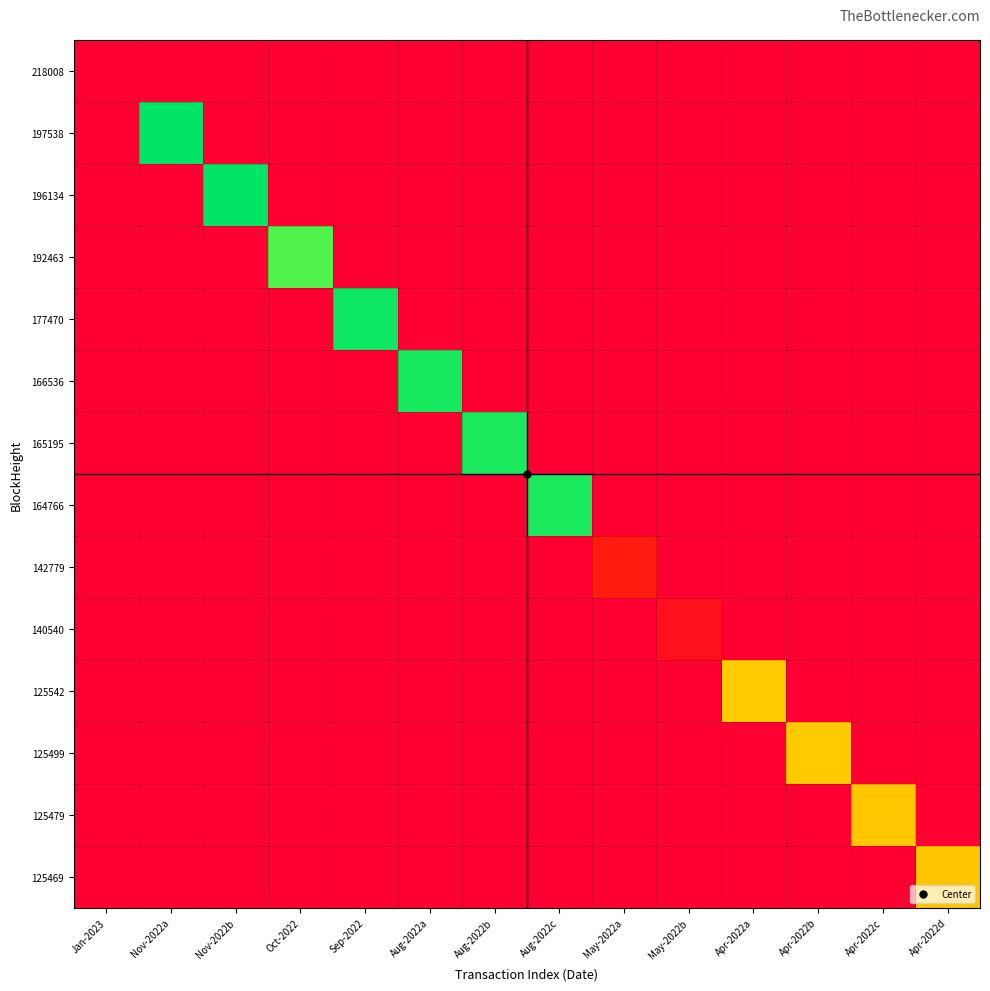

Reading left to right, what are all the values shown in this chart?

218008: Jan-2023=0.0	Nov-2022a=0.0	Nov-2022b=0.0	Oct-2022=0.0	Sep-2022=0.0	Aug-2022a=0.0	Aug-2022b=0.0	Aug-2022c=0.0	May-2022a=0.0	May-2022b=0.0	Apr-2022a=0.0	Apr-2022b=0.0	Apr-2022c=0.0	Apr-2022d=0.0
197538: Jan-2023=0.0	Nov-2022a=7.9	Nov-2022b=0.0	Oct-2022=0.0	Sep-2022=0.0	Aug-2022a=0.0	Aug-2022b=0.0	Aug-2022c=0.0	May-2022a=0.0	May-2022b=0.0	Apr-2022a=0.0	Apr-2022b=0.0	Apr-2022c=0.0	Apr-2022d=0.0
196134: Jan-2023=0.0	Nov-2022a=0.0	Nov-2022b=7.9	Oct-2022=0.0	Sep-2022=0.0	Aug-2022a=0.0	Aug-2022b=0.0	Aug-2022c=0.0	May-2022a=0.0	May-2022b=0.0	Apr-2022a=0.0	Apr-2022b=0.0	Apr-2022c=0.0	Apr-2022d=0.0
192463: Jan-2023=0.0	Nov-2022a=0.0	Nov-2022b=0.0	Oct-2022=7.1	Sep-2022=0.0	Aug-2022a=0.0	Aug-2022b=0.0	Aug-2022c=0.0	May-2022a=0.0	May-2022b=0.0	Apr-2022a=0.0	Apr-2022b=0.0	Apr-2022c=0.0	Apr-2022d=0.0
177470: Jan-2023=0.0	Nov-2022a=0.0	Nov-2022b=0.0	Oct-2022=0.0	Sep-2022=7.7	Aug-2022a=0.0	Aug-2022b=0.0	Aug-2022c=0.0	May-2022a=0.0	May-2022b=0.0	Apr-2022a=0.0	Apr-2022b=0.0	Apr-2022c=0.0	Apr-2022d=0.0
166536: Jan-2023=0.0	Nov-2022a=0.0	Nov-2022b=0.0	Oct-2022=0.0	Sep-2022=0.0	Aug-2022a=7.6	Aug-2022b=0.0	Aug-2022c=0.0	May-2022a=0.0	May-2022b=0.0	Apr-2022a=0.0	Apr-2022b=0.0	Apr-2022c=0.0	Apr-2022d=0.0
165195: Jan-2023=0.0	Nov-2022a=0.0	Nov-2022b=0.0	Oct-2022=0.0	Sep-2022=0.0	Aug-2022a=0.0	Aug-2022b=7.6	Aug-2022c=0.0	May-2022a=0.0	May-2022b=0.0	Apr-2022a=0.0	Apr-2022b=0.0	Apr-2022c=0.0	Apr-2022d=0.0
164766: Jan-2023=0.0	Nov-2022a=0.0	Nov-2022b=0.0	Oct-2022=0.0	Sep-2022=0.0	Aug-2022a=0.0	Aug-2022b=0.0	Aug-2022c=7.6	May-2022a=0.0	May-2022b=0.0	Apr-2022a=0.0	Apr-2022b=0.0	Apr-2022c=0.0	Apr-2022d=0.0
142779: Jan-2023=0.0	Nov-2022a=0.0	Nov-2022b=0.0	Oct-2022=0.0	Sep-2022=0.0	Aug-2022a=0.0	Aug-2022b=0.0	Aug-2022c=0.0	May-2022a=1.1	May-2022b=0.0	Apr-2022a=0.0	Apr-2022b=0.0	Apr-2022c=0.0	Apr-2022d=0.0
140540: Jan-2023=0.0	Nov-2022a=0.0	Nov-2022b=0.0	Oct-2022=0.0	Sep-2022=0.0	Aug-2022a=0.0	Aug-2022b=0.0	Aug-2022c=0.0	May-2022a=0.0	May-2022b=0.7	Apr-2022a=0.0	Apr-2022b=0.0	Apr-2022c=0.0	Apr-2022d=0.0
125542: Jan-2023=0.0	Nov-2022a=0.0	Nov-2022b=0.0	Oct-2022=0.0	Sep-2022=0.0	Aug-2022a=0.0	Aug-2022b=0.0	Aug-2022c=0.0	May-2022a=0.0	May-2022b=0.0	Apr-2022a=4.5	Apr-2022b=0.0	Apr-2022c=0.0	Apr-2022d=0.0
125499: Jan-2023=0.0	Nov-2022a=0.0	Nov-2022b=0.0	Oct-2022=0.0	Sep-2022=0.0	Aug-2022a=0.0	Aug-2022b=0.0	Aug-2022c=0.0	May-2022a=0.0	May-2022b=0.0	Apr-2022a=0.0	Apr-2022b=4.5	Apr-2022c=0.0	Apr-2022d=0.0
125479: Jan-2023=0.0	Nov-2022a=0.0	Nov-2022b=0.0	Oct-2022=0.0	Sep-2022=0.0	Aug-2022a=0.0	Aug-2022b=0.0	Aug-2022c=0.0	May-2022a=0.0	May-2022b=0.0	Apr-2022a=0.0	Apr-2022b=0.0	Apr-2022c=4.5	Apr-2022d=0.0
125469: Jan-2023=0.0	Nov-2022a=0.0	Nov-2022b=0.0	Oct-2022=0.0	Sep-2022=0.0	Aug-2022a=0.0	Aug-2022b=0.0	Aug-2022c=0.0	May-2022a=0.0	May-2022b=0.0	Apr-2022a=0.0	Apr-2022b=0.0	Apr-2022c=0.0	Apr-2022d=4.4